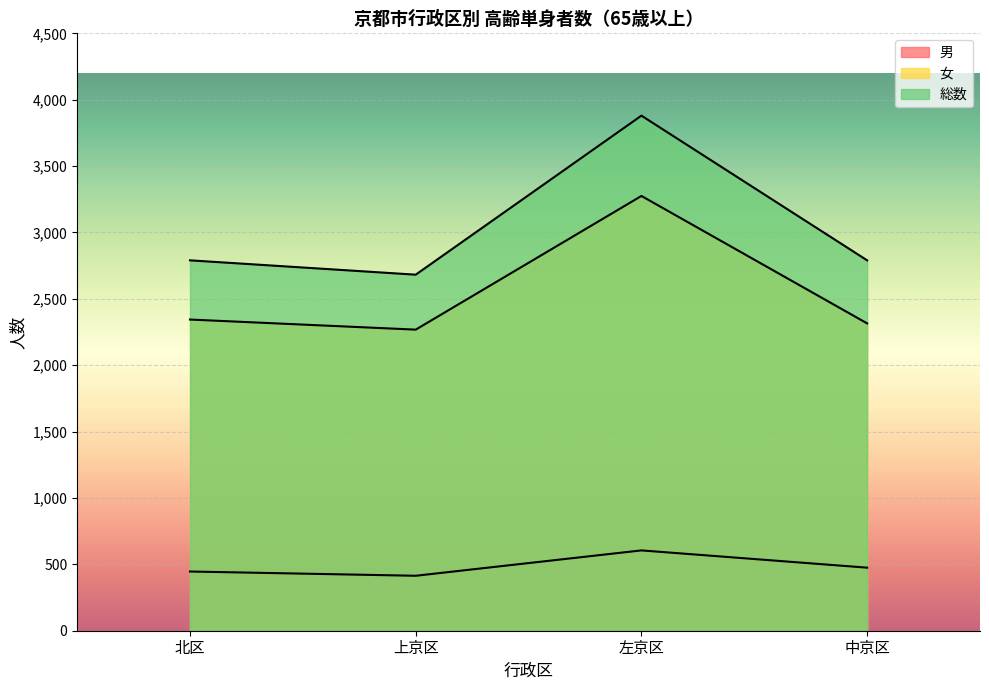

At which category does 総数 reach its first local peak?

左京区